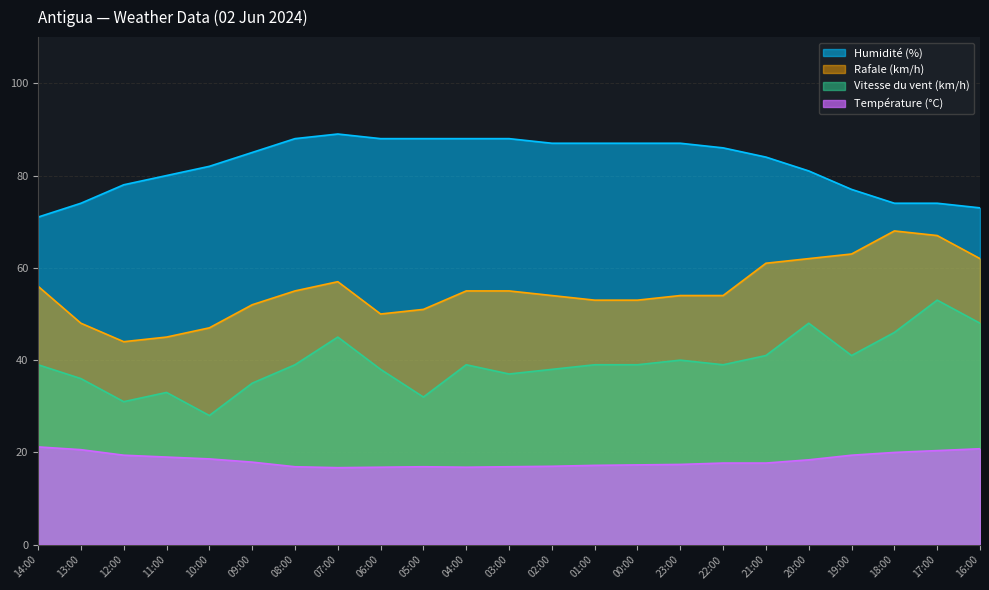

True or false: Vitesse du vent (km/h) has a value of 35.0 at 09:00.

True